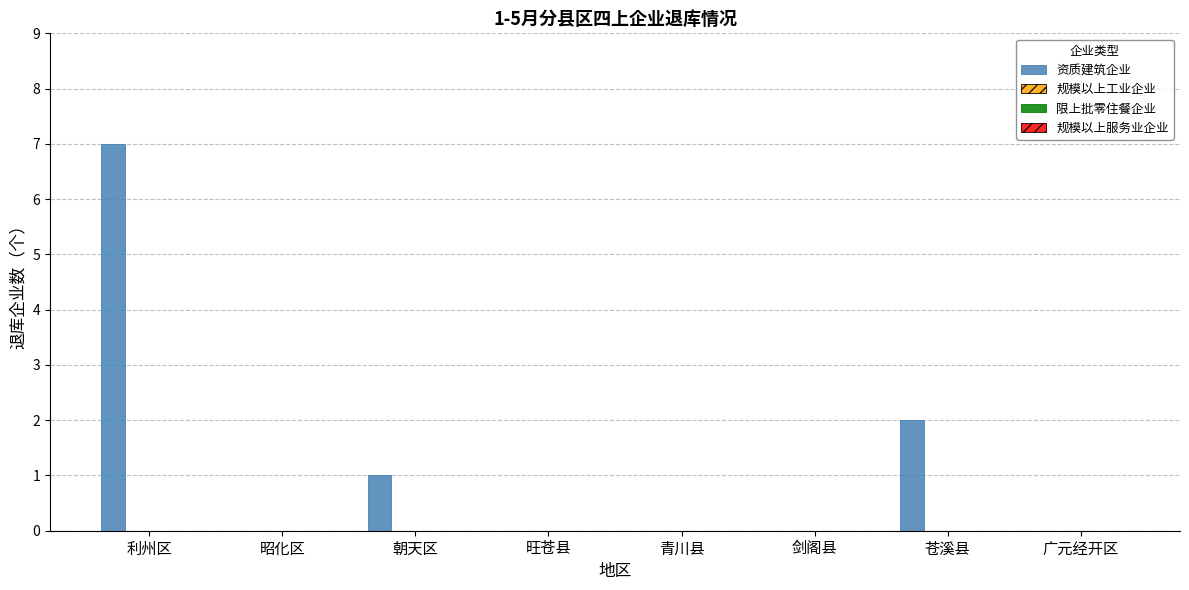

What is the sum of all values?

10